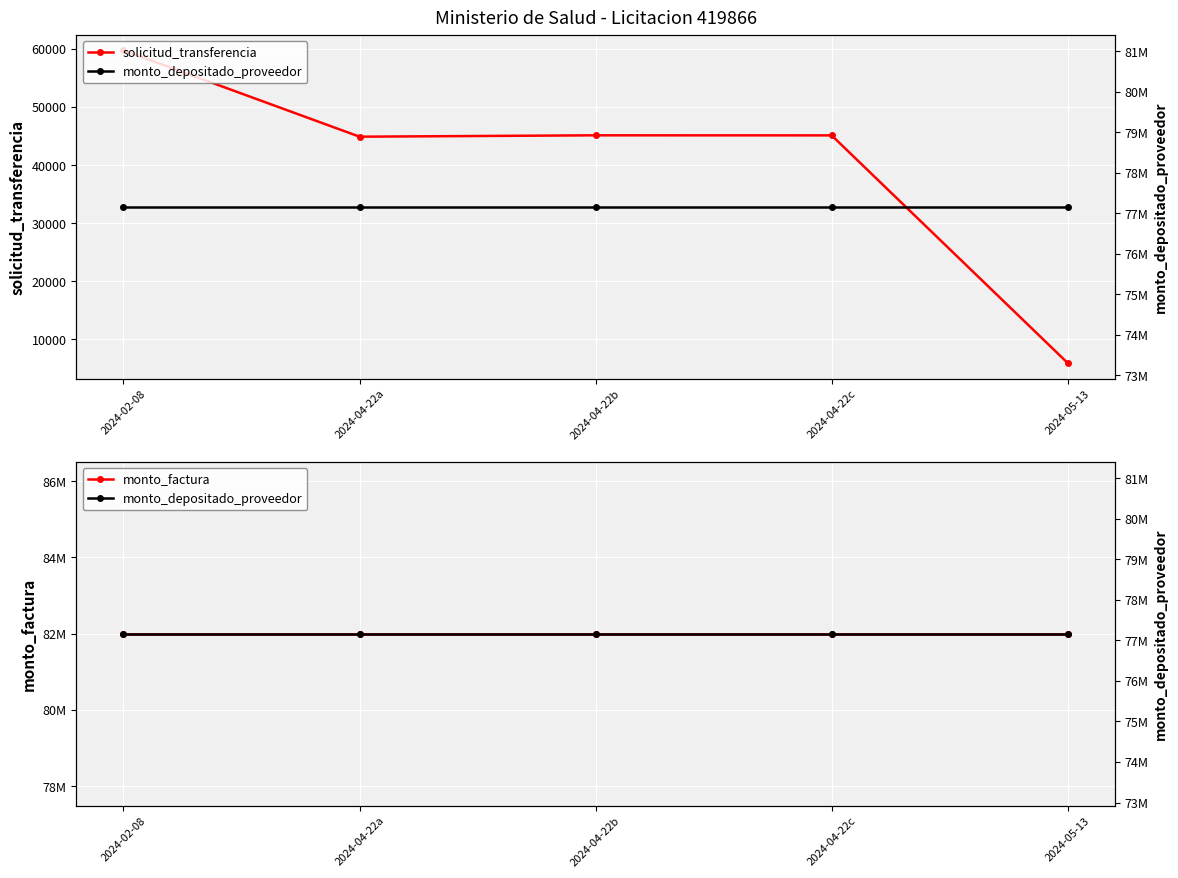

How many lines are shown in the chart?

3